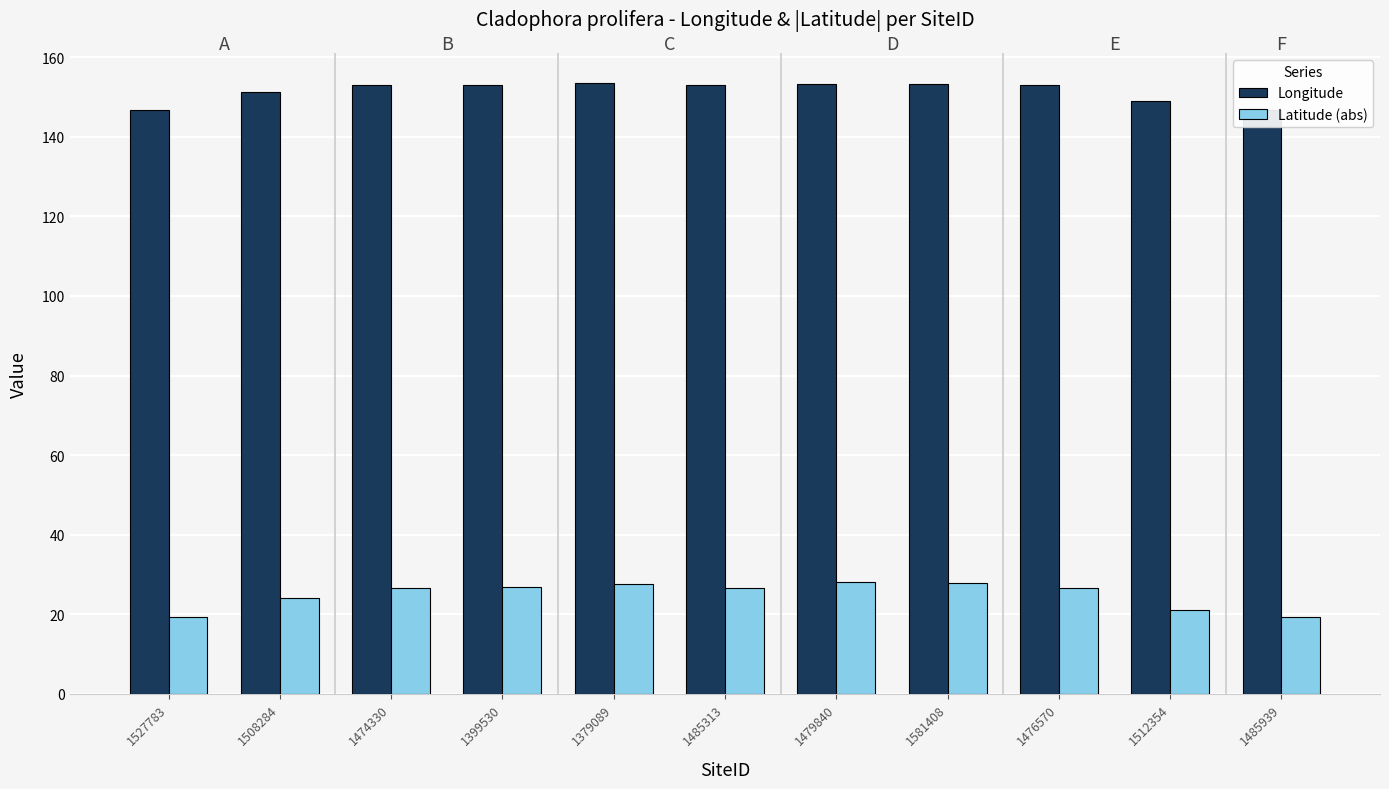

What is the difference between the maximum and minimum values in the Longitude series?

6.7